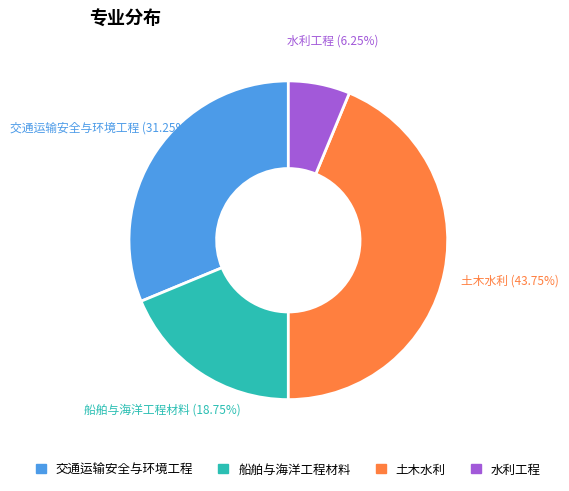

Rank the categories by value from lowest to highest.

水利工程, 船舶与海洋工程材料, 交通运输安全与环境工程, 土木水利